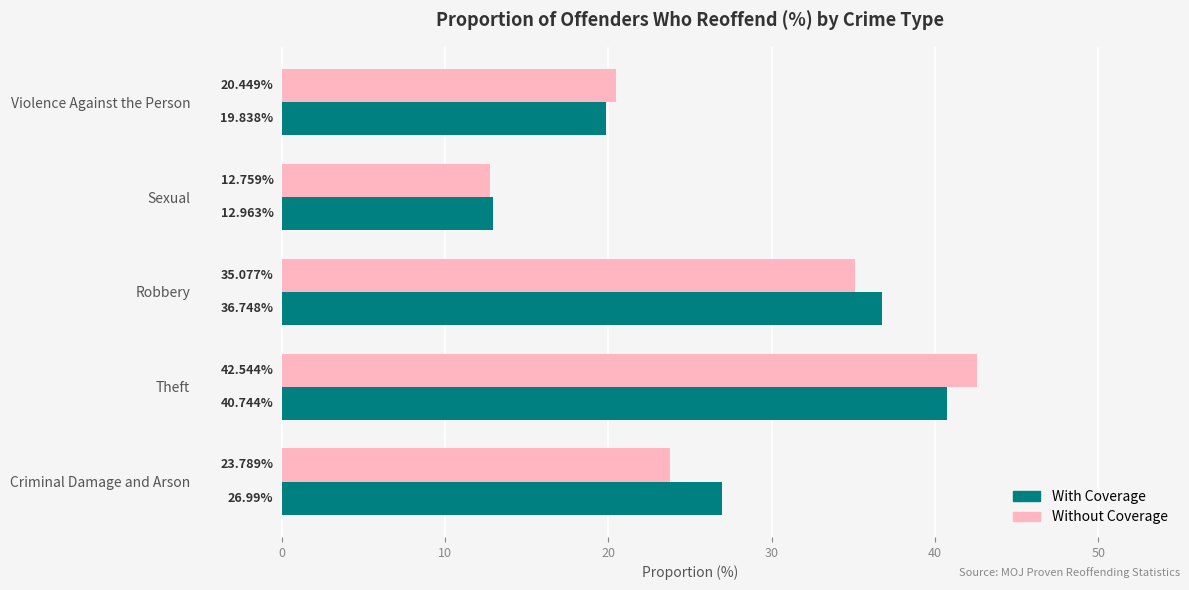

What is the sum of the With Coverage values at Violence Against the Person and Theft?

60.6